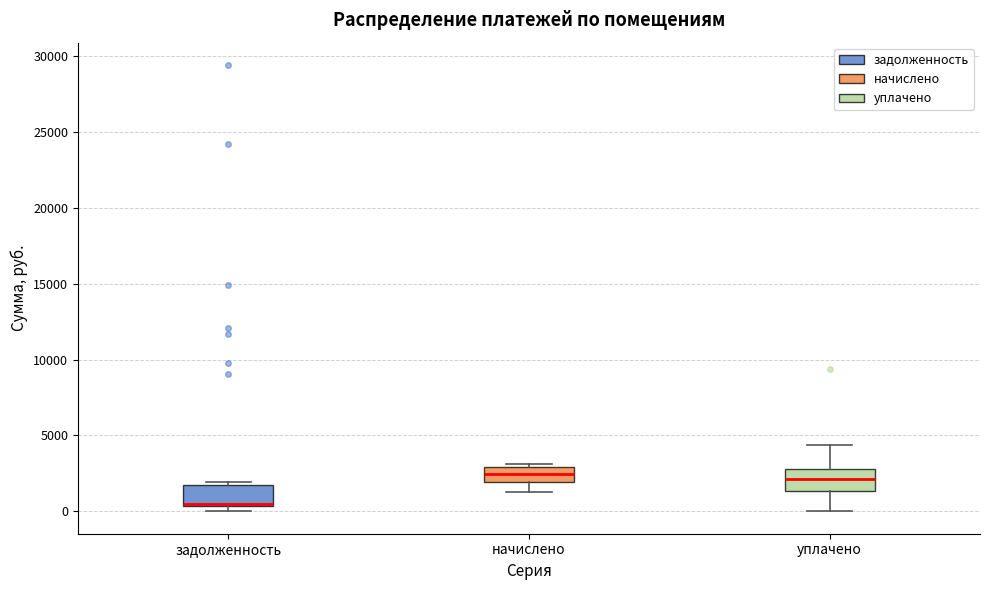

Reading left to right, transcribe this box plot: for each box, give where its median line is, the range the box spans, and where its two whiskers end, as read against the y-axis. The values are not printed on the chart, so give them approximately, as read against the axis.

задолженность: median 500 (just above the box's lower edge), box 500 to 1500, whiskers 0 to 2000
начислено: median 2500, box 2000 to 3000, whiskers 1500 to 3000 (just above the box's upper edge)
уплачено: median 2000, box 1500 to 3000, whiskers 0 to 4500